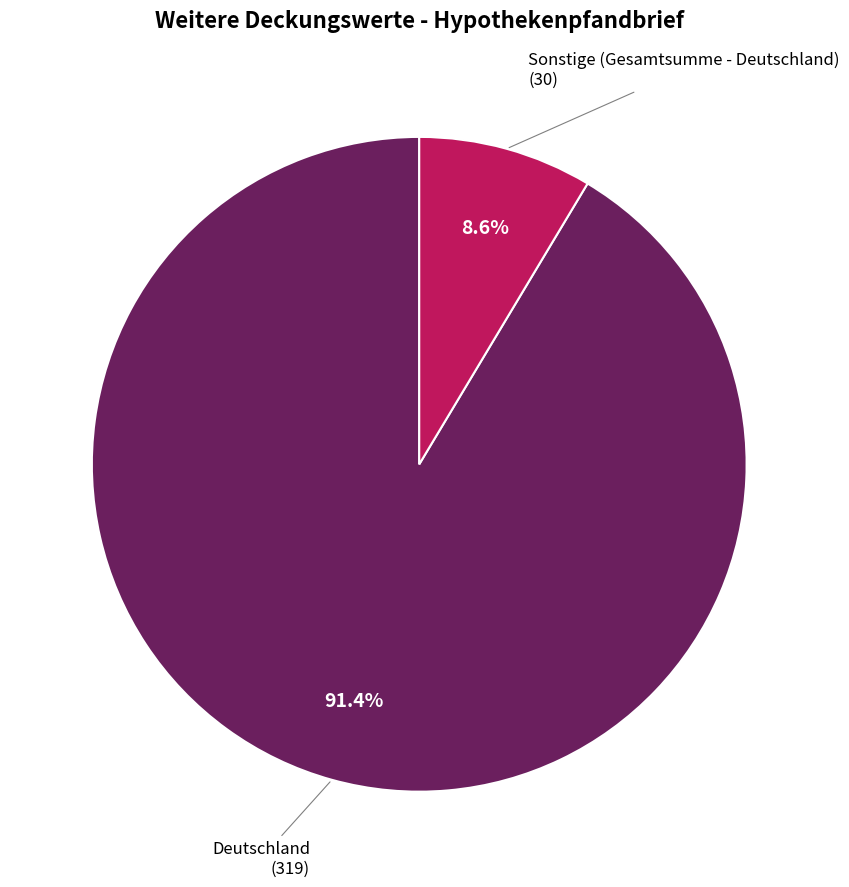

Between Sonstige (Gesamtsumme - Deutschland) and Deutschland, which is larger?

Deutschland